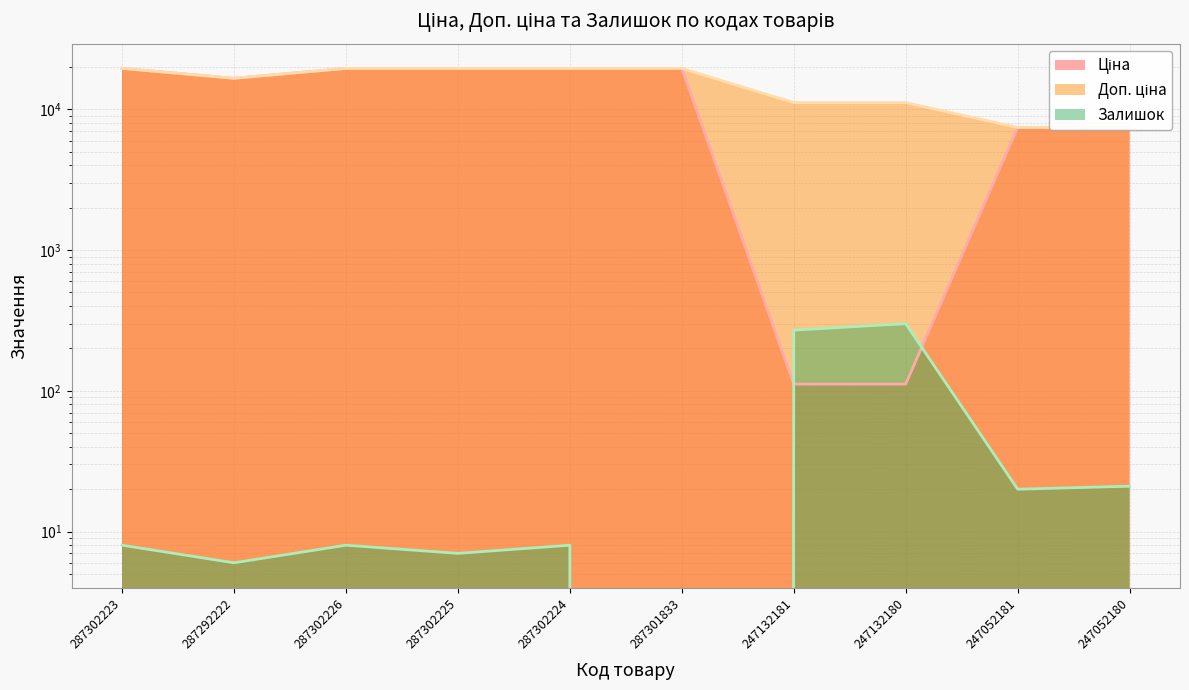

Reading left to right, extract all data points from this chart.

Ціна: 287302223=19542.7	287292222=16618.0	287302226=19542.7	287302225=19542.7	287302224=19542.7	287301833=19542.7	247132181=111.7	247132180=111.7	247052181=7436.2	247052180=7436.2
Доп. ціна: 287302223=19542.7	287292222=16618.0	287302226=19542.7	287302225=19542.7	287302224=19542.7	287301833=19542.7	247132181=11169.0	247132180=11169.0	247052181=7436.2	247052180=7436.2
Залишок: 287302223=8.0	287292222=6.0	287302226=8.0	287302225=7.0	287302224=8.0	287301833=0.0	247132181=270.0	247132180=300.0	247052181=20.0	247052180=21.0